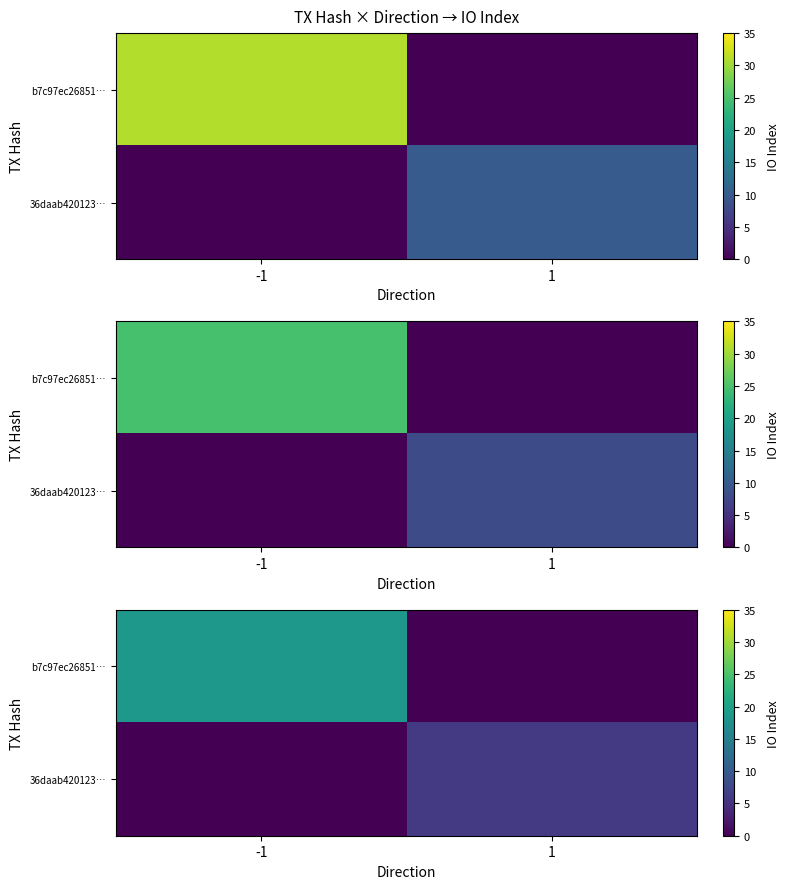

Is it true that b7c97ec26851… equals -5.8 at 1?

False